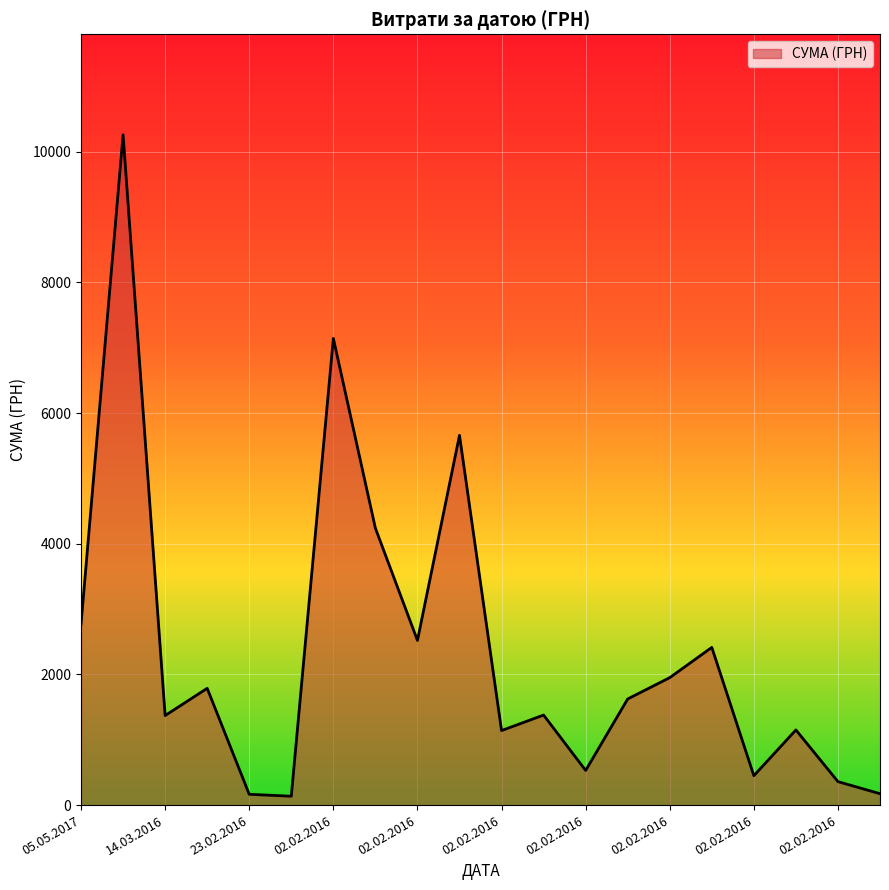

What is the maximum value shown in the chart?

10257.4